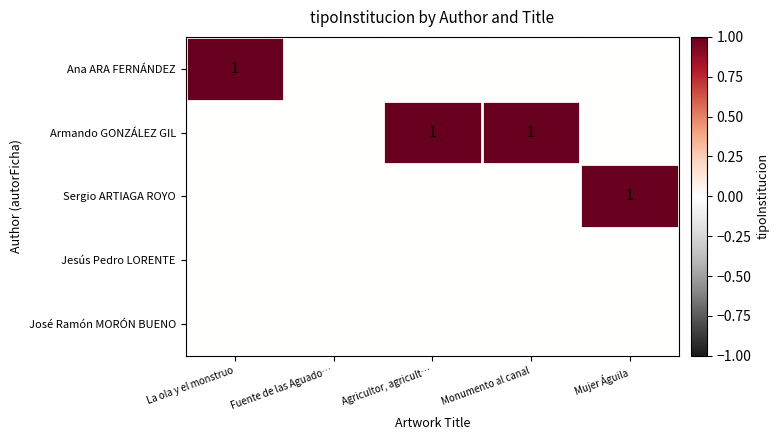

Reading left to right, what are all the values shown in this chart?

Ana ARA FERNÁNDEZ: La ola y el monstruo=1	Fuente de las Aguado…=0	Agricultor, agricult…=0	Monumento al canal=0	Mujer Águila=0
Armando GONZÁLEZ GIL: La ola y el monstruo=0	Fuente de las Aguado…=0	Agricultor, agricult…=1	Monumento al canal=1	Mujer Águila=0
Sergio ARTIAGA ROYO: La ola y el monstruo=0	Fuente de las Aguado…=0	Agricultor, agricult…=0	Monumento al canal=0	Mujer Águila=1
Jesús Pedro LORENTE: La ola y el monstruo=0	Fuente de las Aguado…=0	Agricultor, agricult…=0	Monumento al canal=0	Mujer Águila=0
José Ramón MORÓN BUENO: La ola y el monstruo=0	Fuente de las Aguado…=0	Agricultor, agricult…=0	Monumento al canal=0	Mujer Águila=0